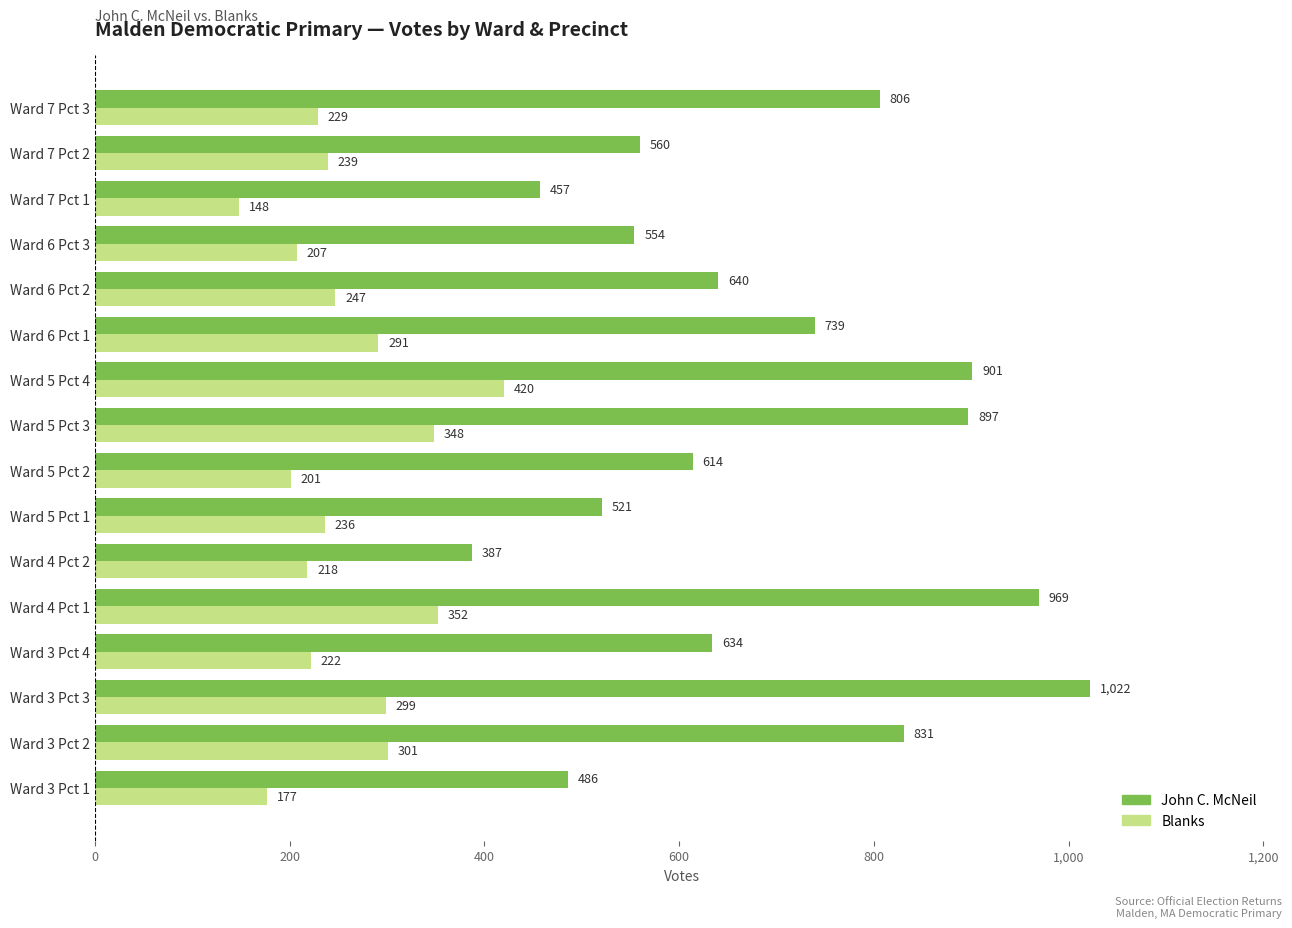

At how many categories does at least one series exceed 276?

16